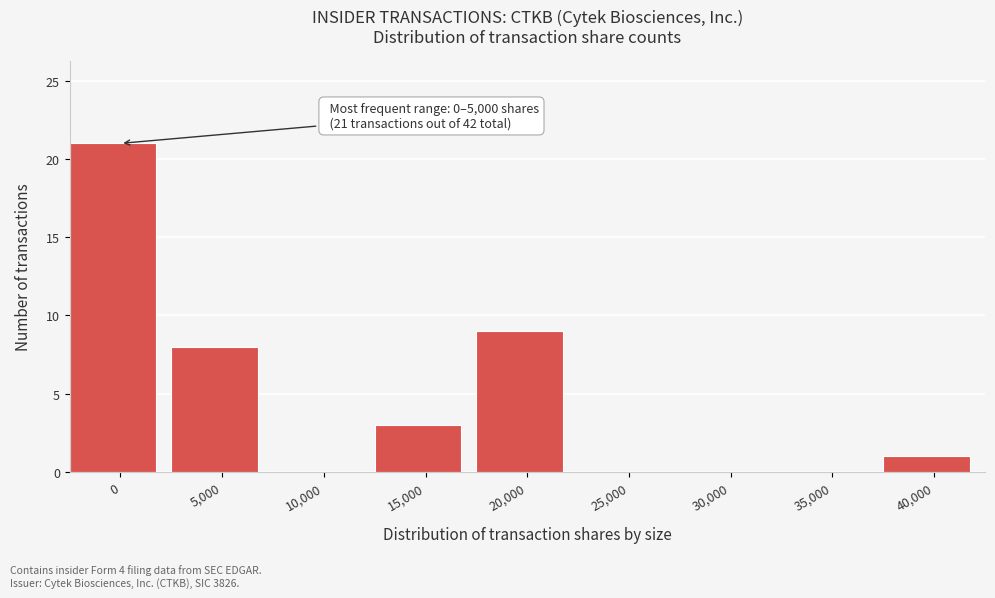

Reading left to right, what are all the values shown in this chart?

0=21	5,000=8	10,000=0	15,000=3	20,000=9	25,000=0	30,000=0	35,000=0	40,000=1